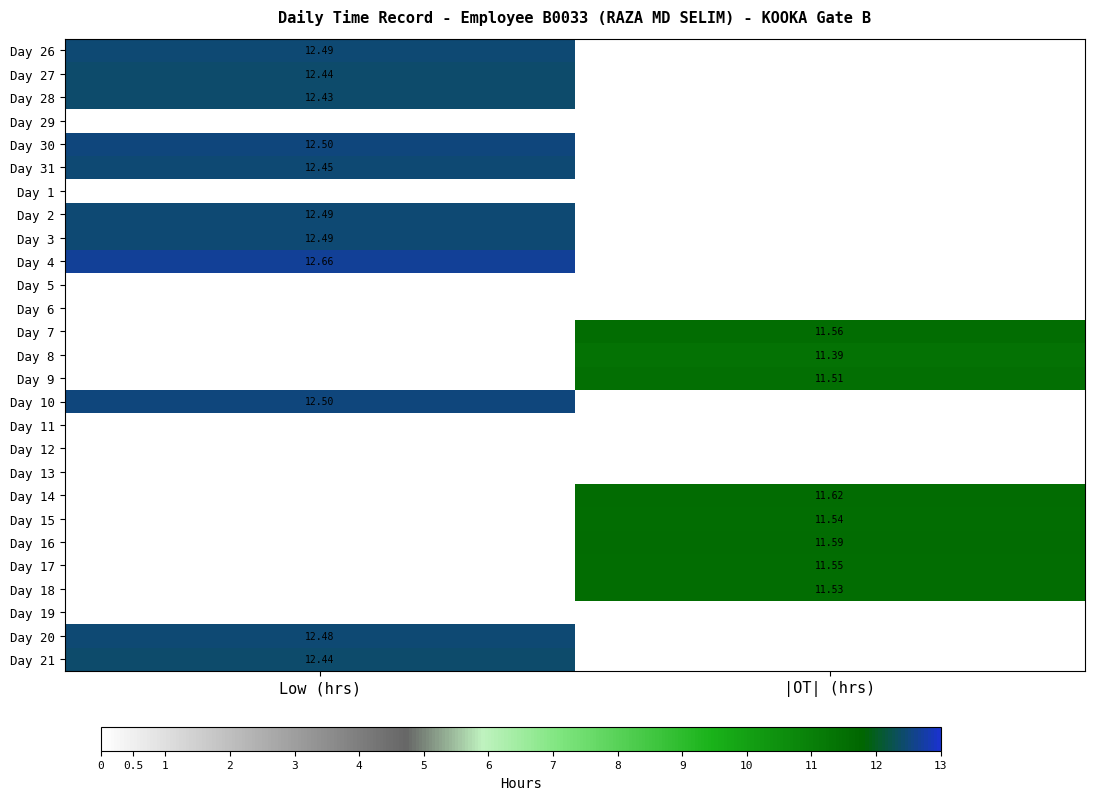

What is the greatest value displayed?

12.7